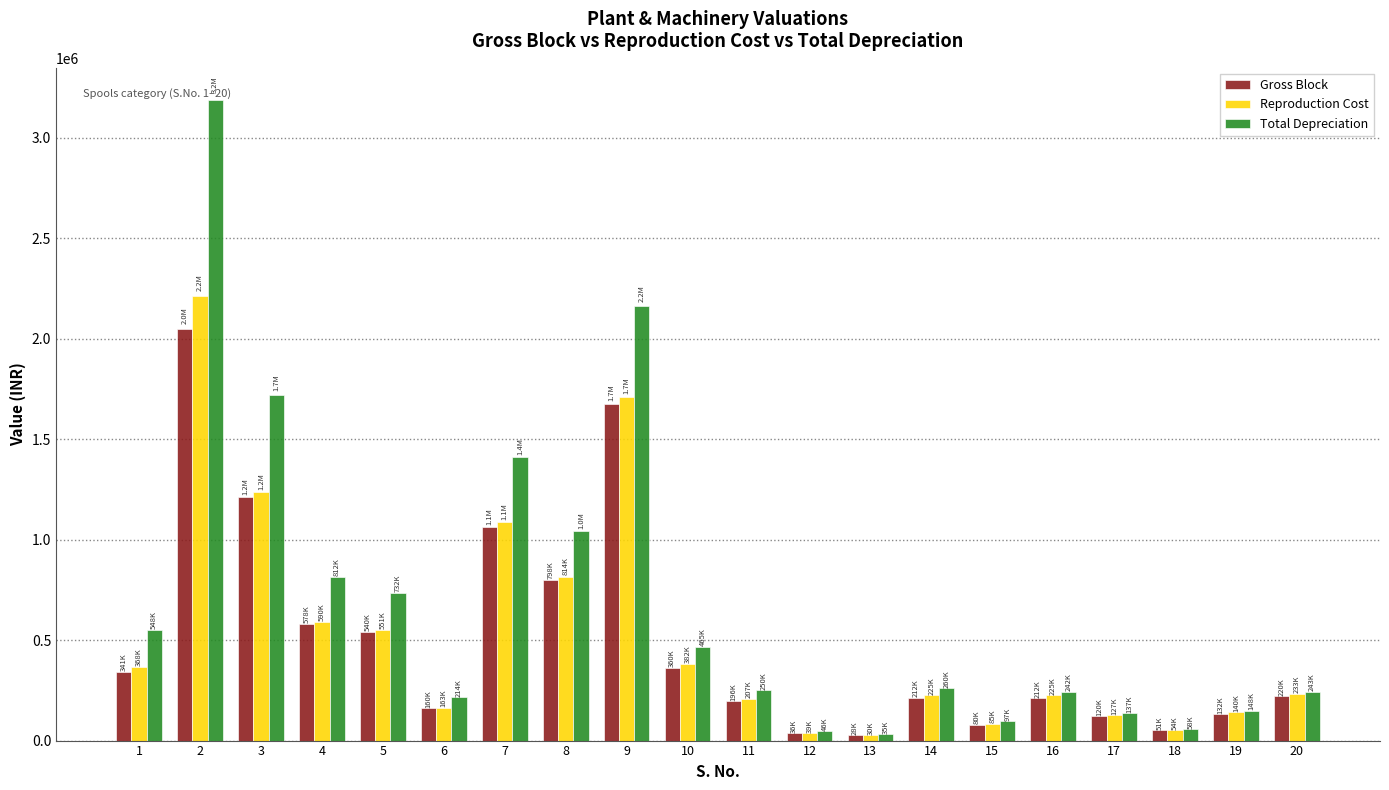

What is the total value across all series at 7?

3557676.1